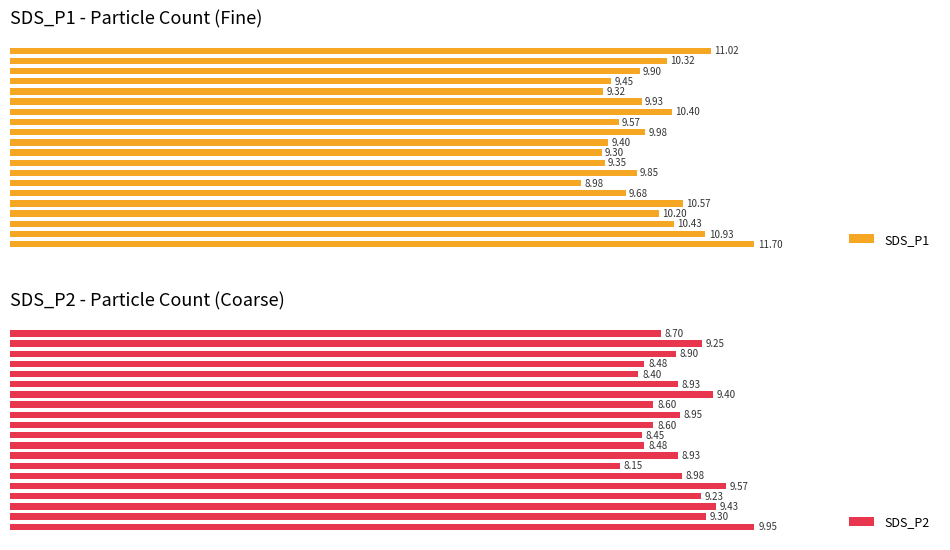

Rank the series by their maximum value, from highest to lowest.

SDS_P1, SDS_P2